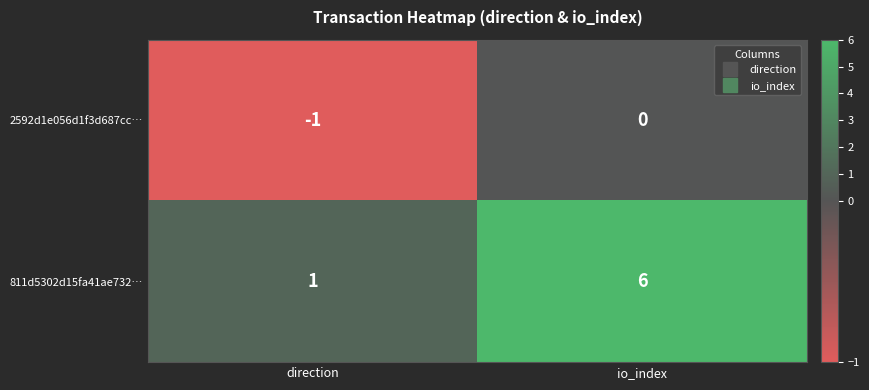

Reading left to right, extract all data points from this chart.

2592d1e056d1f3d687cc…: -1	0
811d5302d15fa41ae732…: 1	6